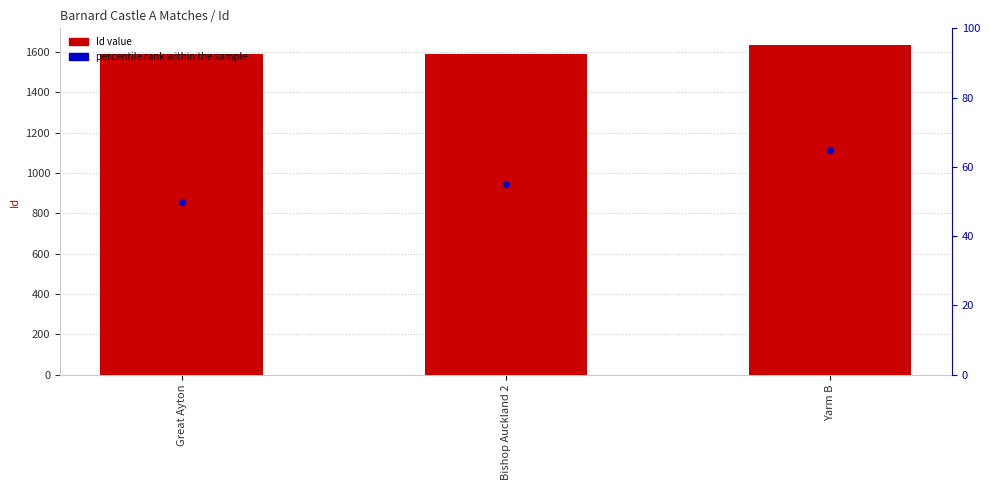

At which category is the sum across all series the highest?

Yarm B